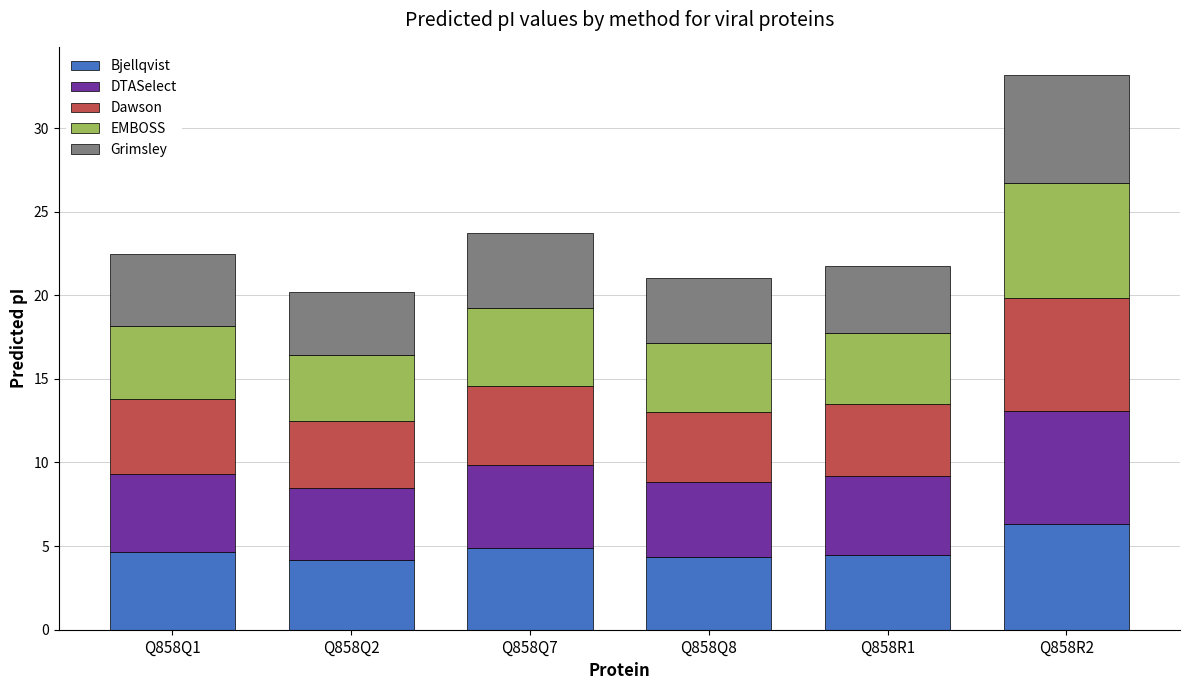

How many series are shown in this chart?

5